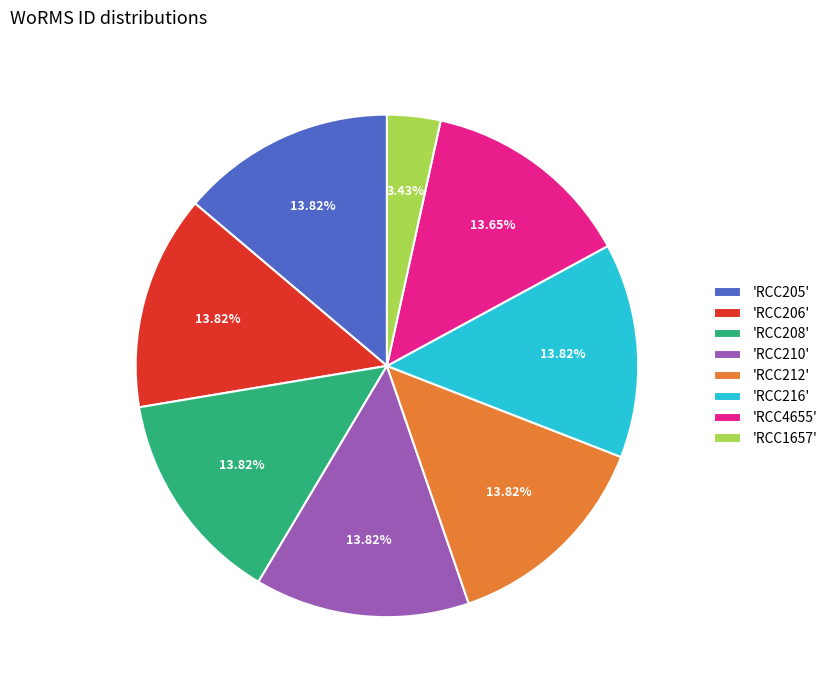

Does 'RCC216' account for over 50% of the chart?

No